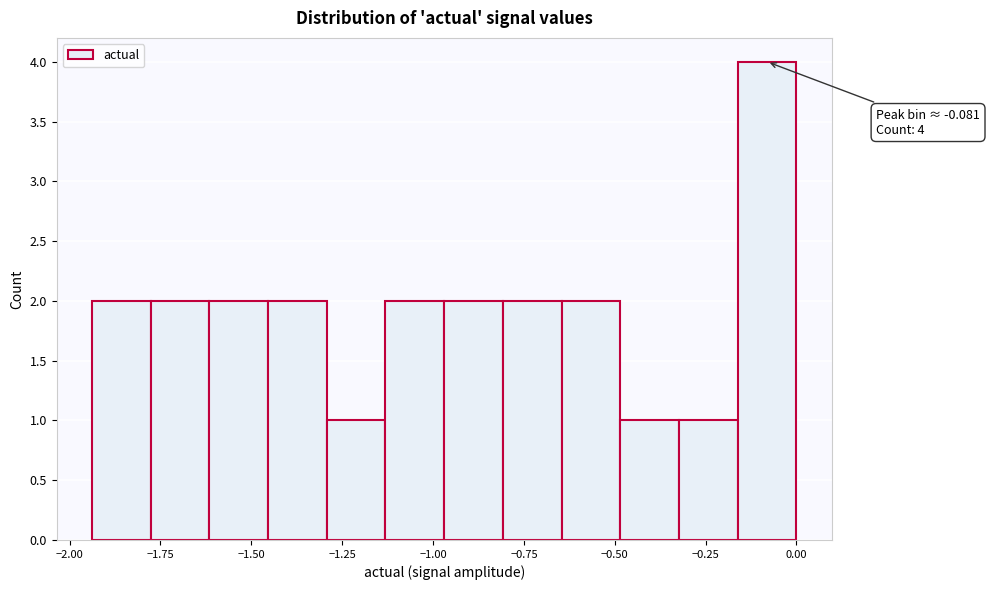

Read against the x-axis, roughly where is the centre of the tallest bar?

-0.10